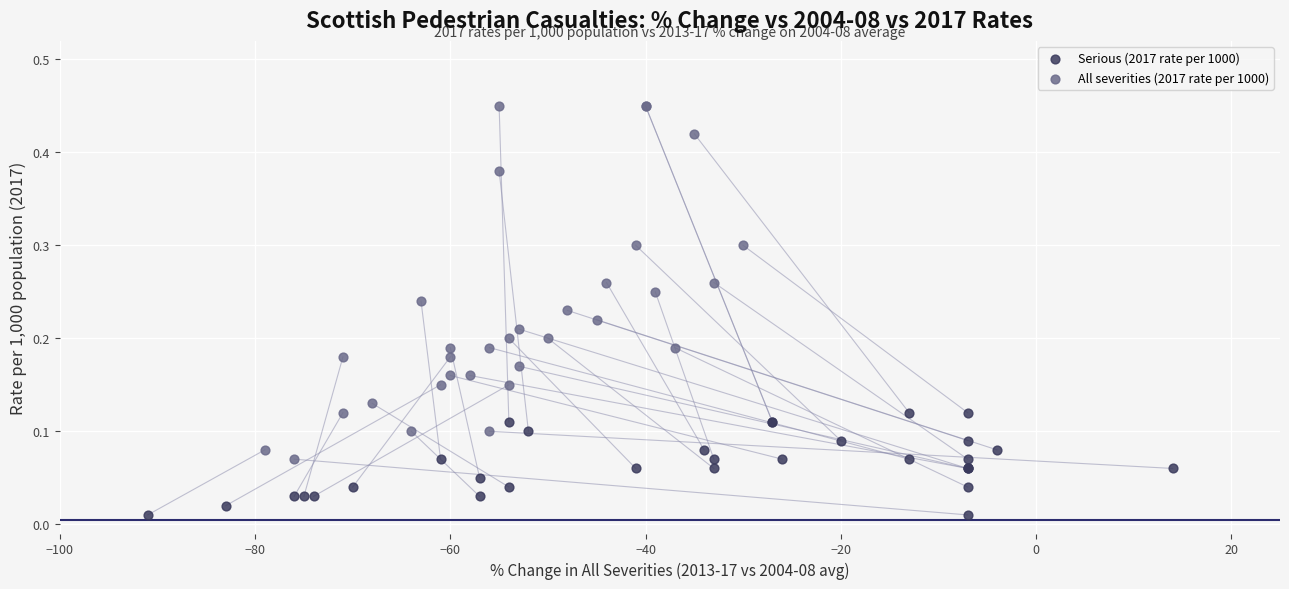

Which series contains the highest Y value?

All severities (2017 rate per 1000)